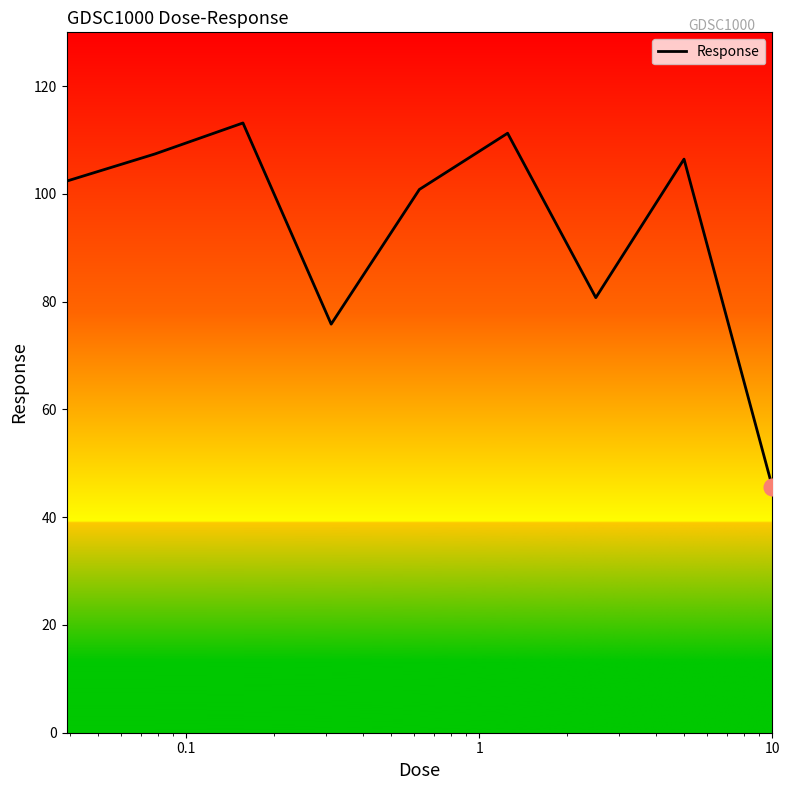

What is the minimum value shown in the chart?

45.7